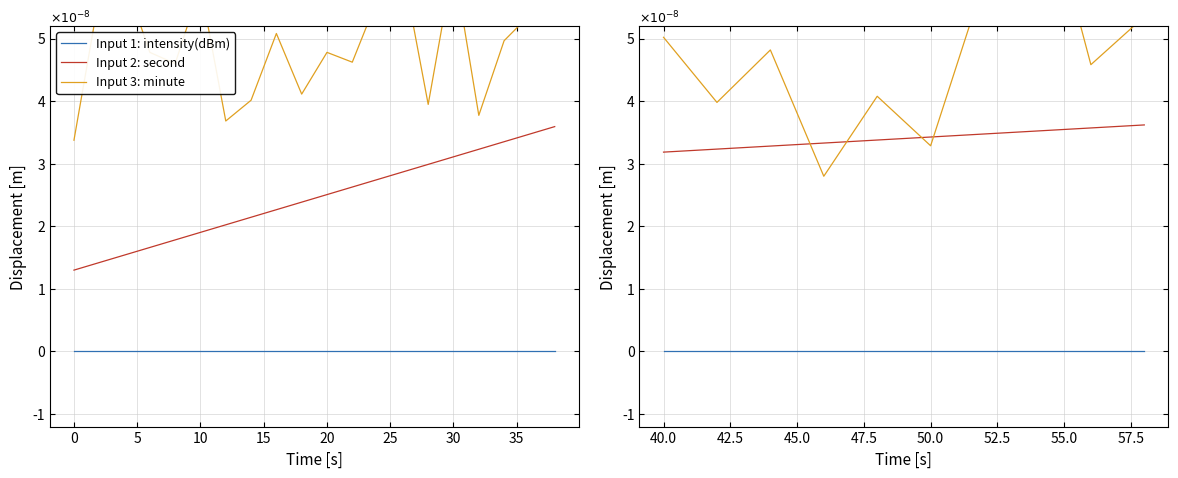

True or false: Input 3: minute and Input 1: intensity(dBm) intersect in this chart.

False